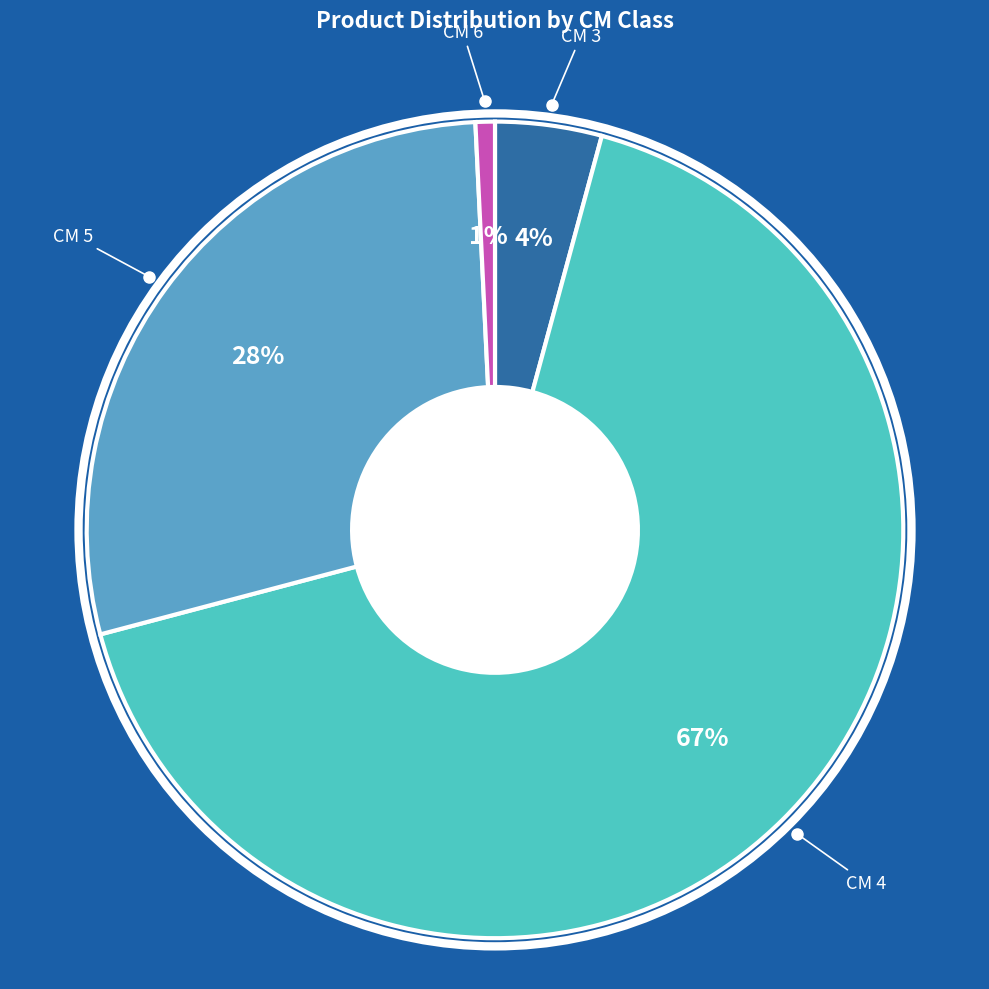

Which slice represents more than half of the pie?

CM 4